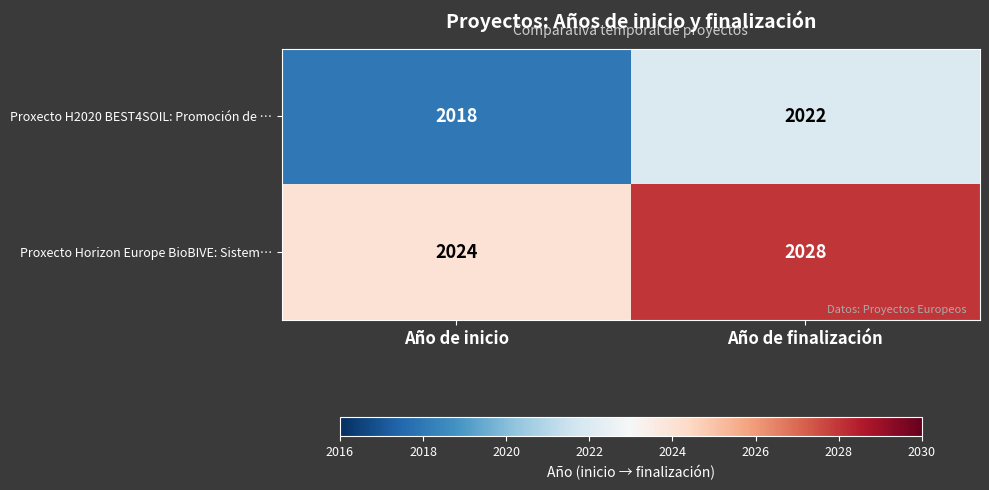

Reading left to right, transcribe all the data shown in this chart.

Proxecto H2020 BEST4SOIL: Promoción de …: 2018	2022
Proxecto Horizon Europe BioBIVE: Sistem…: 2024	2028